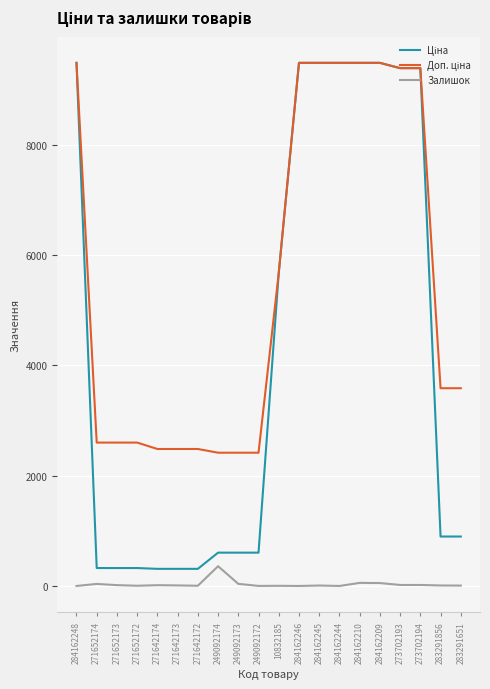

At which label does Залишок reach its peak?

249092174